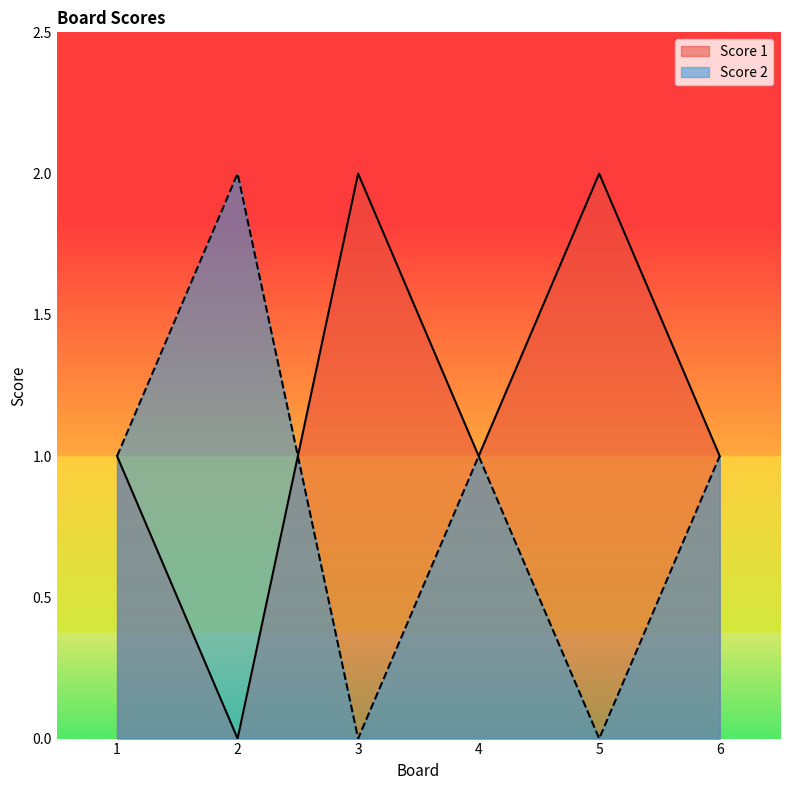

Which has a higher value, 6 or 4?

6